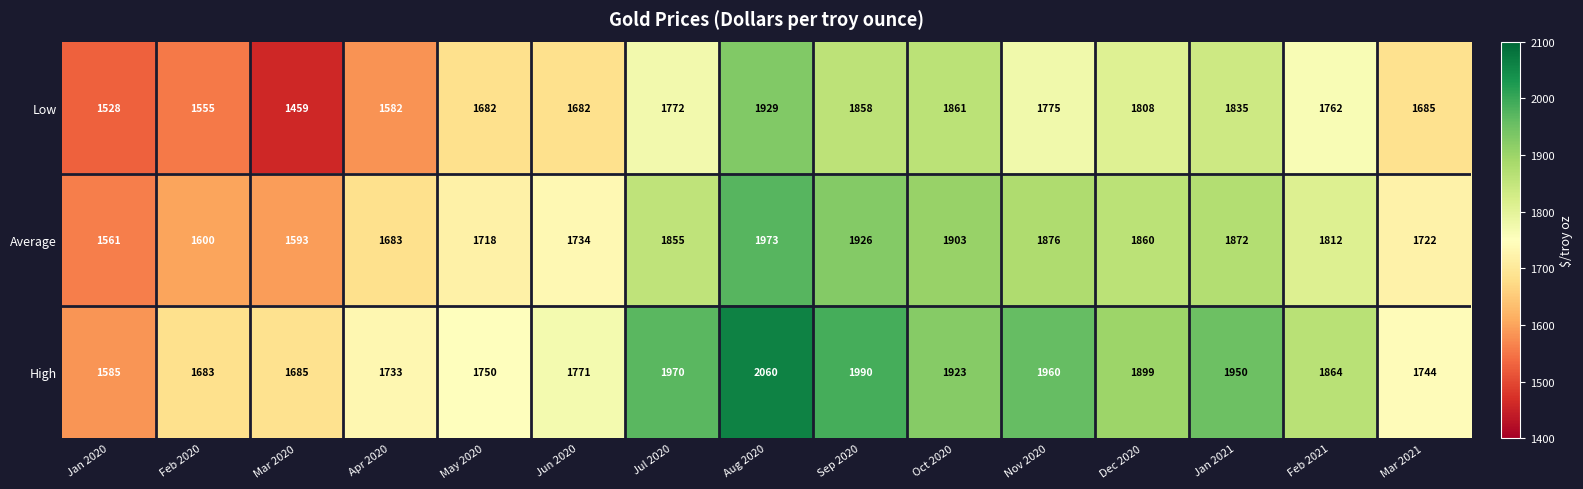

What value does the Average series have at Mar 2020, to the nearest 10?

1590